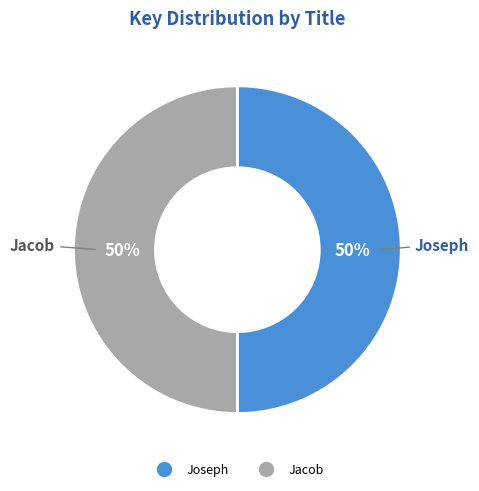

Is the sum of Joseph and Jacob greater than half?

Yes